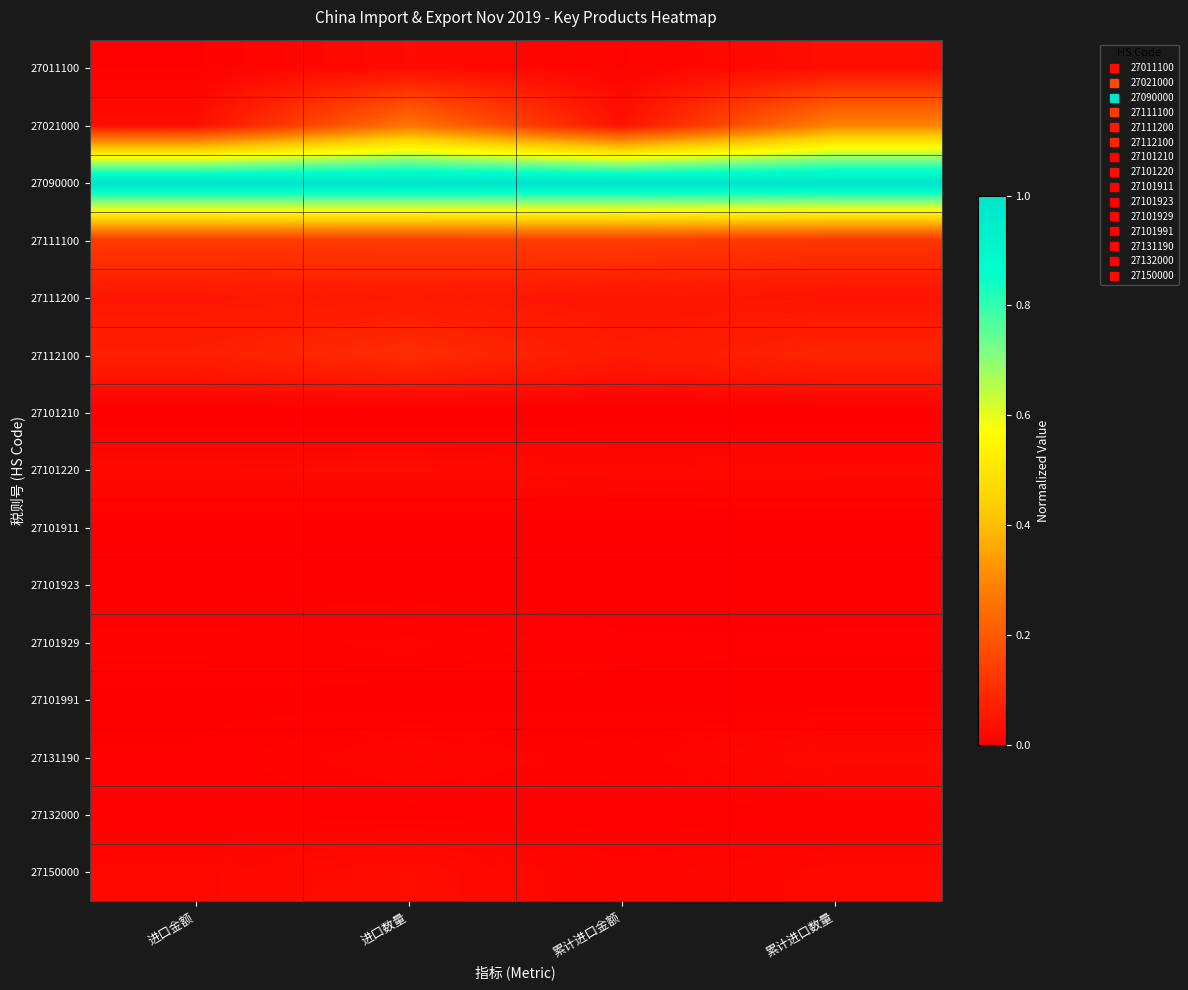

At 进口金额, list the series in order from largest to smallest.

27090000, 27111100, 27112100, 27111200, 27021000, 27101220, 27150000, 27101929, 27011100, 27132000, 27131190, 27101991, 27101911, 27101923, 27101210